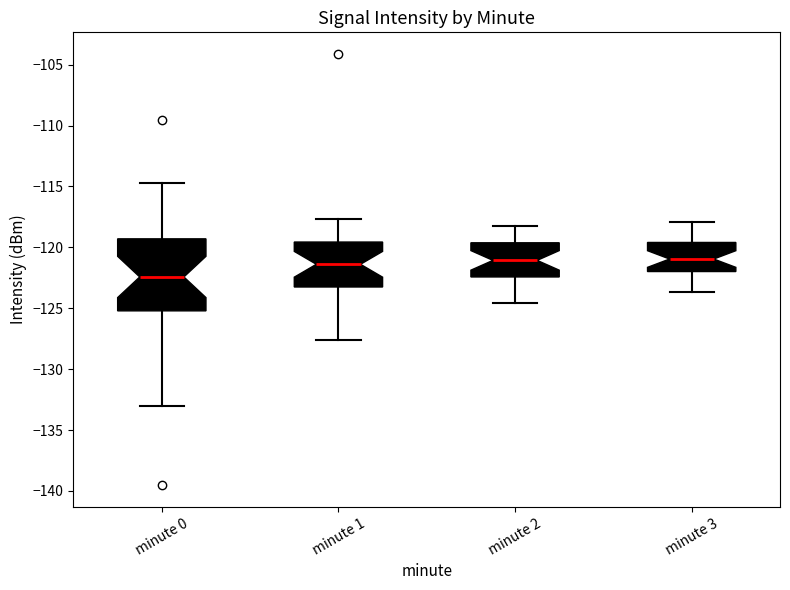

Reading left to right, transcribe this box plot: for each box, give where its median line is, the range the box spans, and where its two whiskers end, as read against the y-axis. The values are not printed on the chart, so give them approximately, as read against the axis.

minute 0: median -122.5, box -125.0 to -119.5, whiskers -133.0 to -114.5
minute 1: median -121.5, box -123.5 to -119.5, whiskers -127.5 to -117.5
minute 2: median -121.0, box -122.5 to -119.5, whiskers -124.5 to -118.0
minute 3: median -121.0, box -122.0 to -119.5, whiskers -123.5 to -118.0